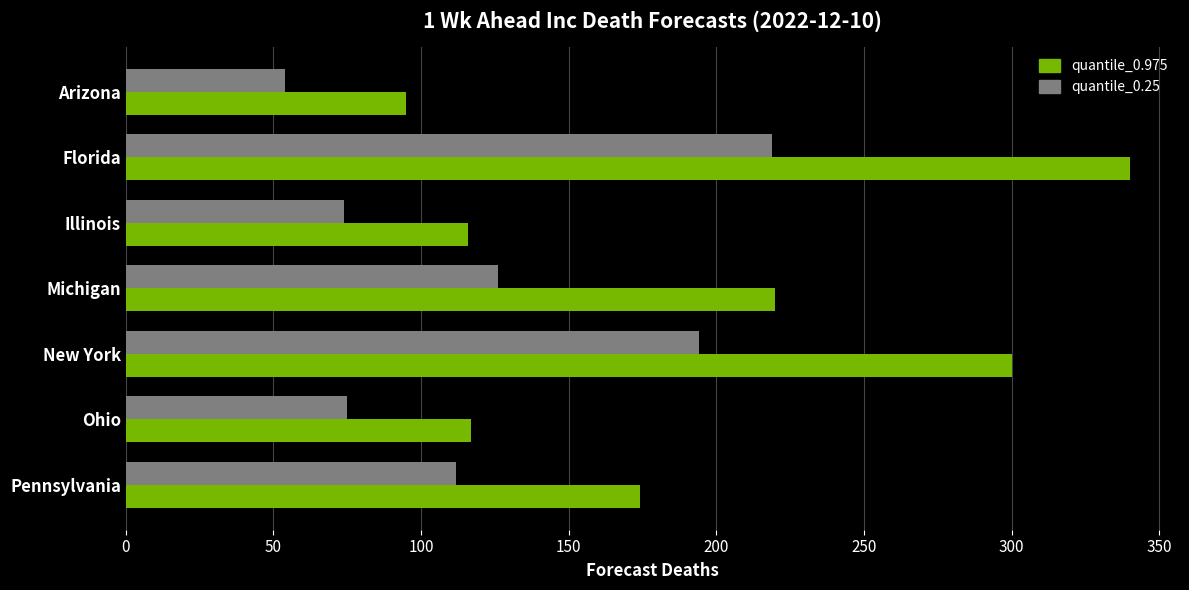

What is the minimum value shown in the chart?

54